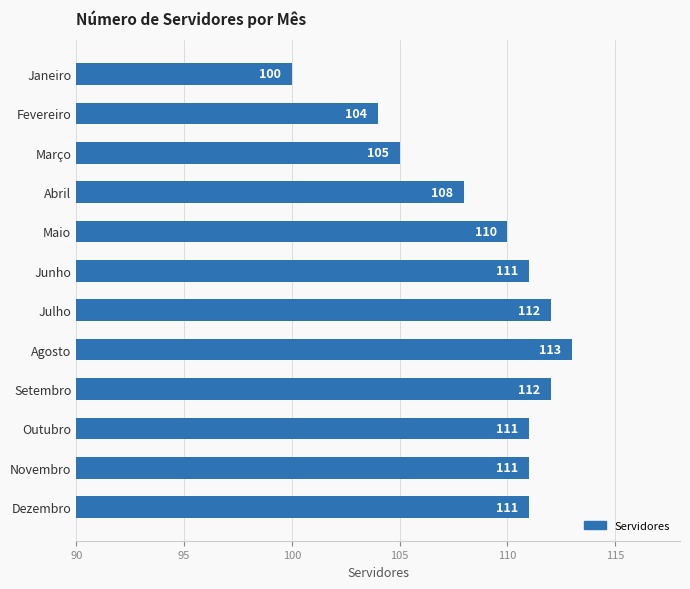

What is the label of the 4th bar from the top?

Abril